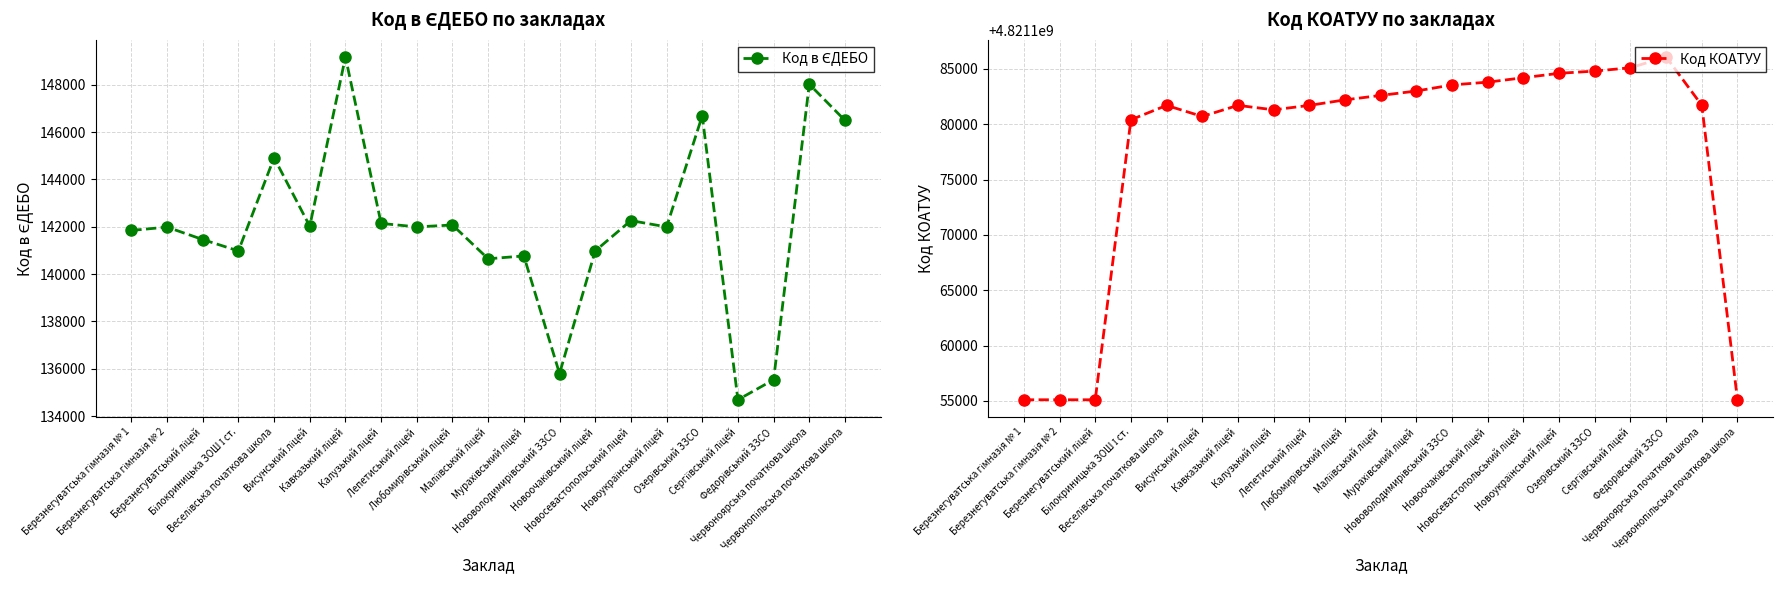

Does the chart have visible grid lines?

Yes